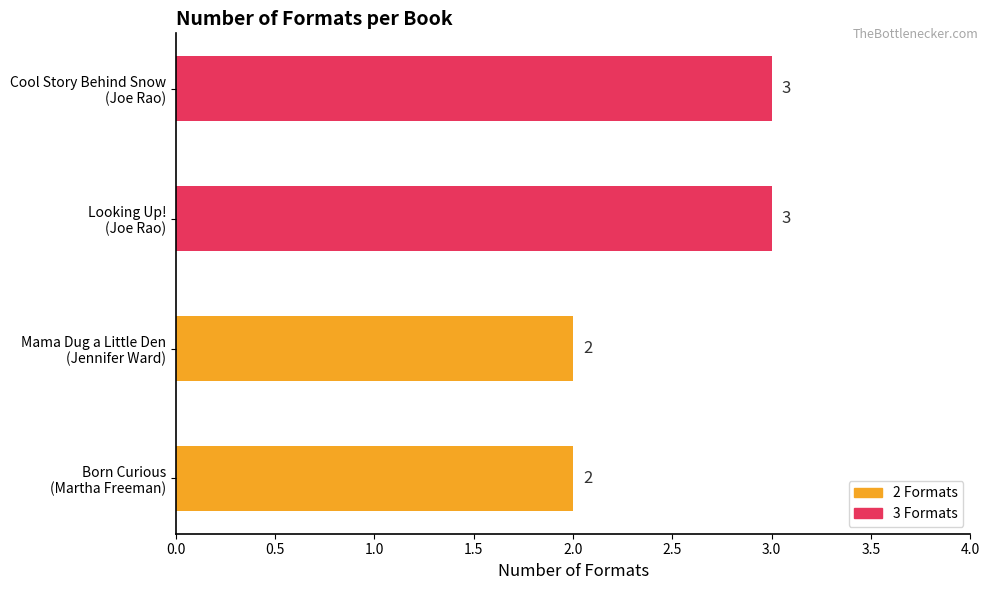

Count the values in the range 2 to 3.

4